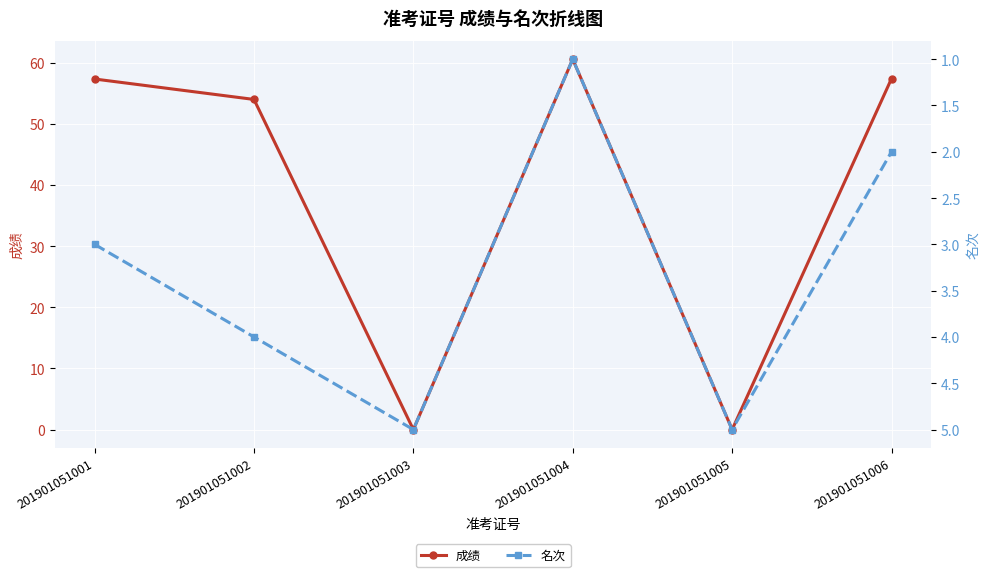

At how many categories does at least one series exceed 52?

4